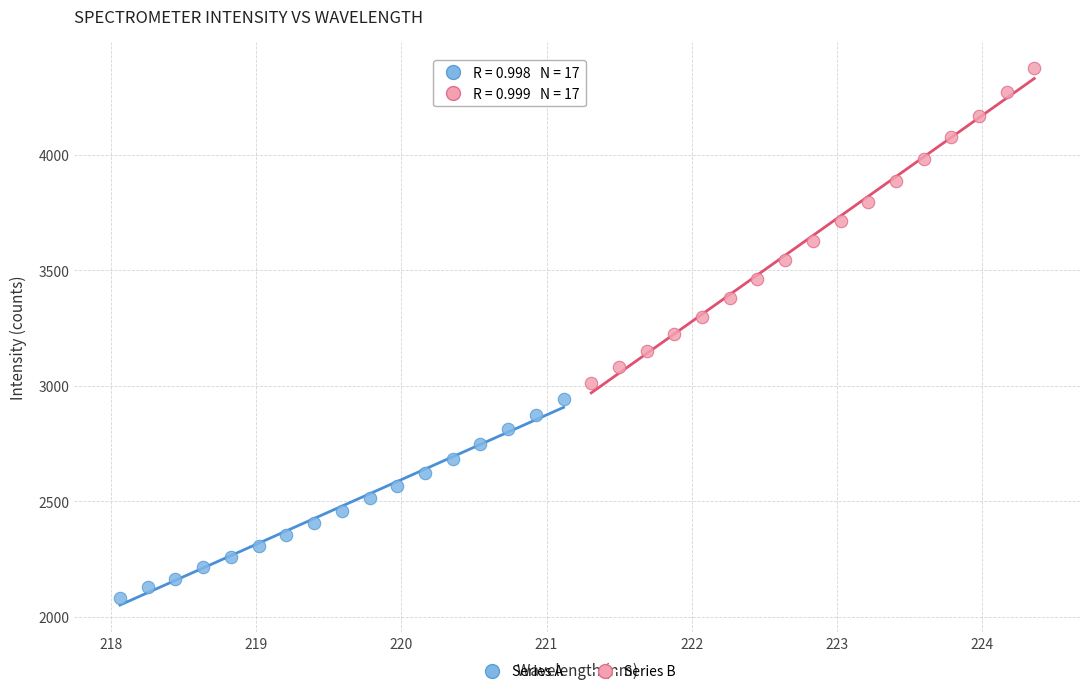

Which series contains the lowest Y value?

Series A